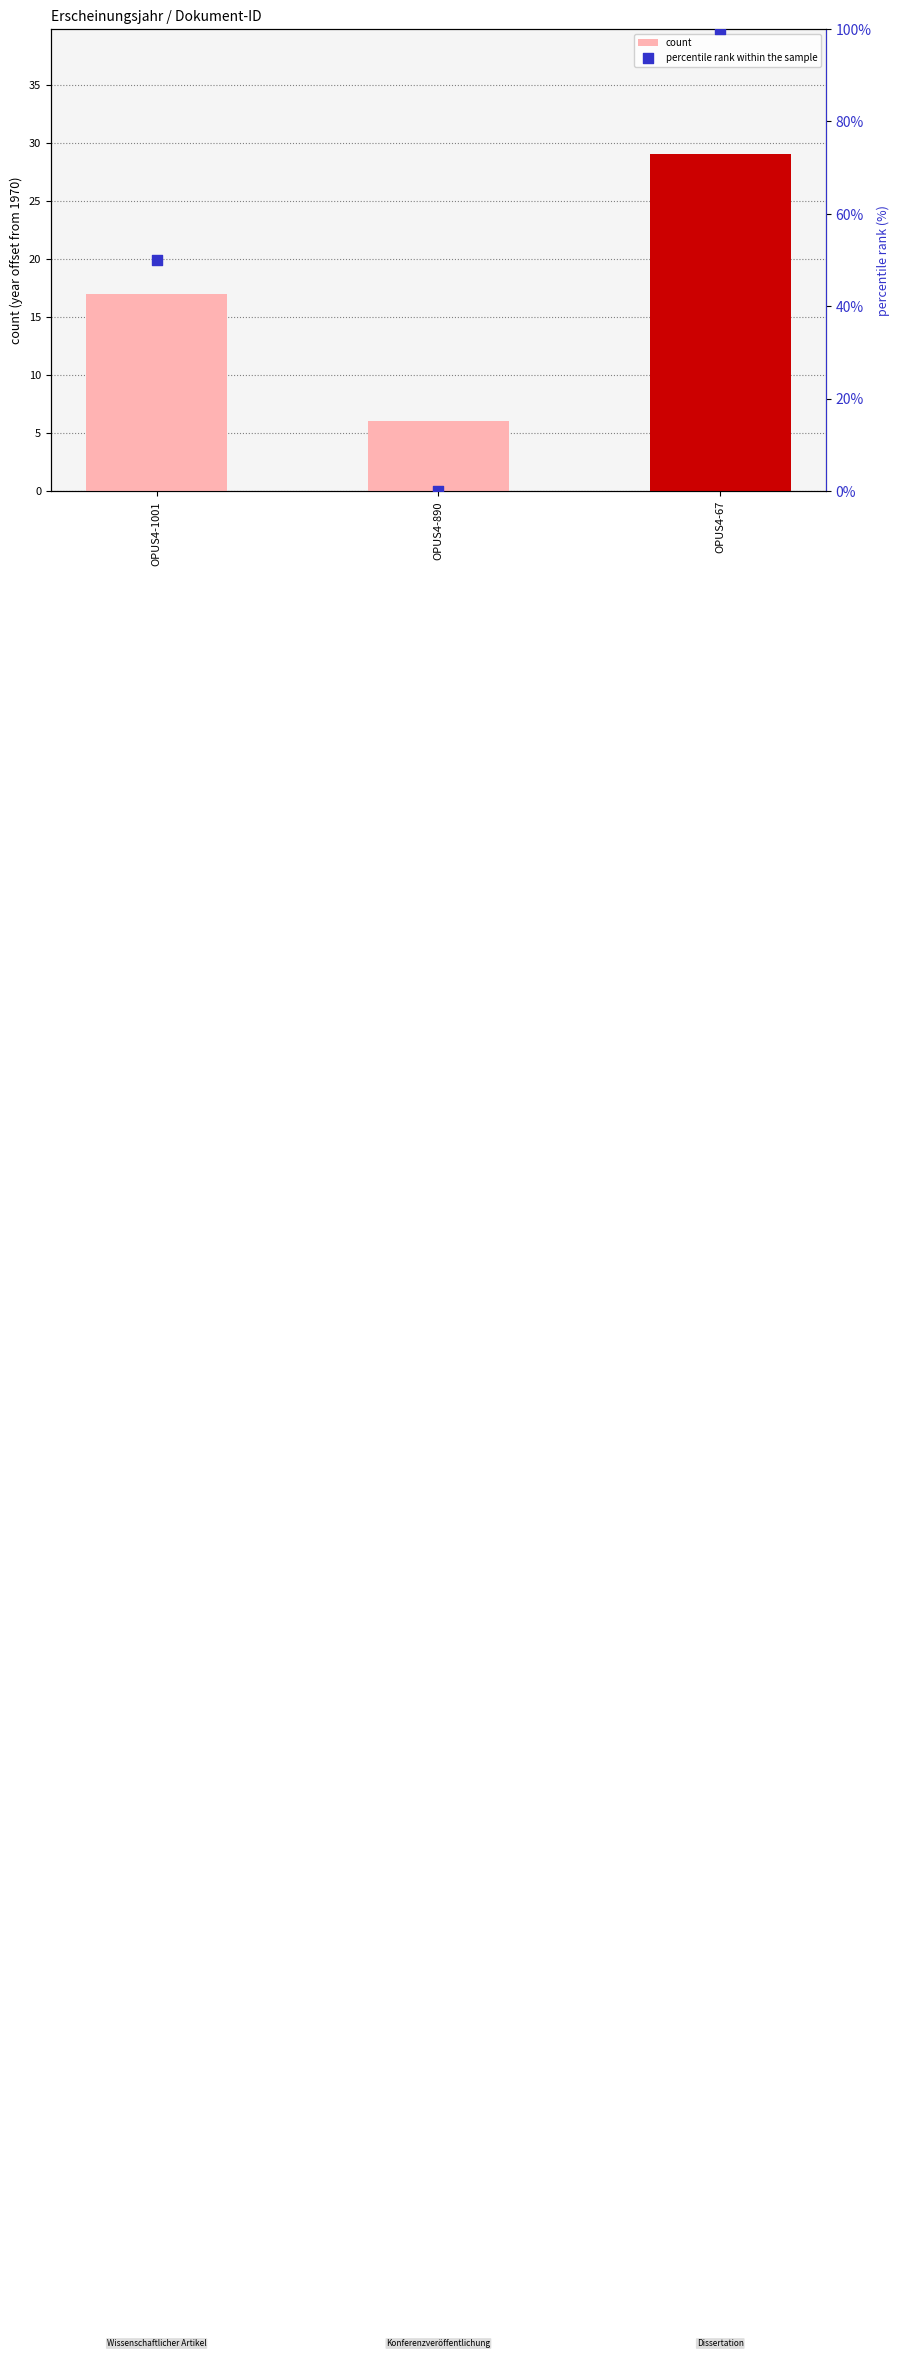

Which series has the widest spread of Y values?

percentile rank within the sample